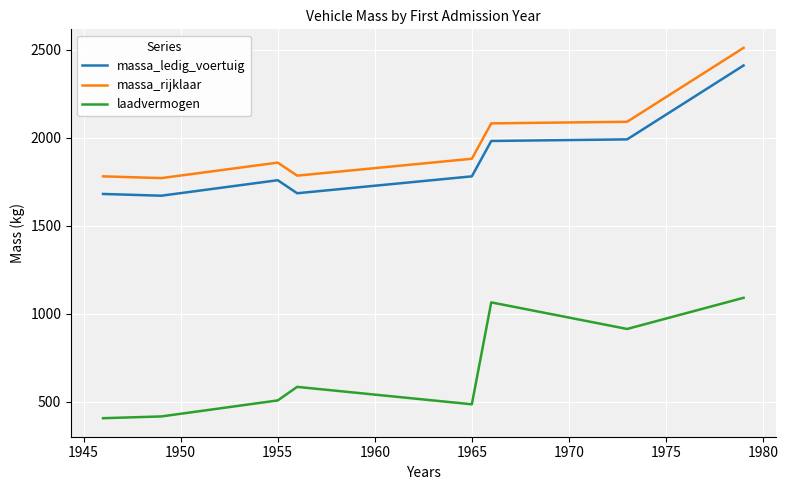

Rank the series by their maximum value, from lowest to highest.

laadvermogen, massa_ledig_voertuig, massa_rijklaar